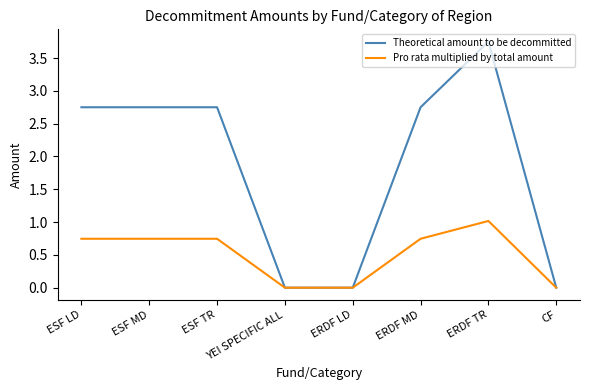

The value of Pro rata multiplied by total amount at ERDF TR is 1.0. True or false?

True